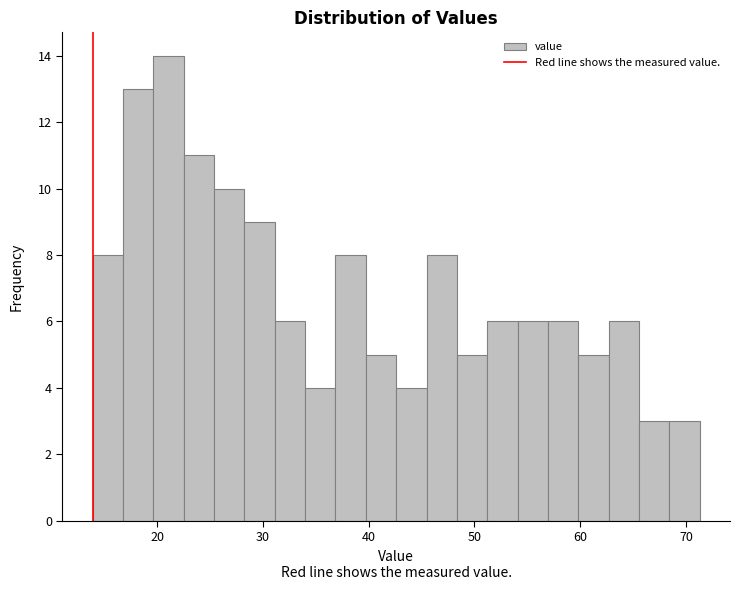

Read against the x-axis, roughly where is the centre of the tallest bar?

21